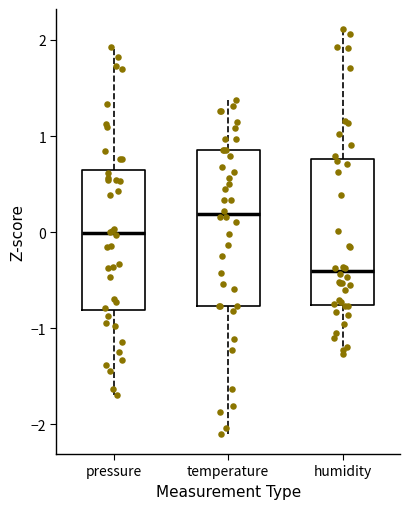

Where does the upper whisker of the box for pressure end on the y-axis? The values are not printed on the chart, so give them approximately, as read against the axis.

1.9